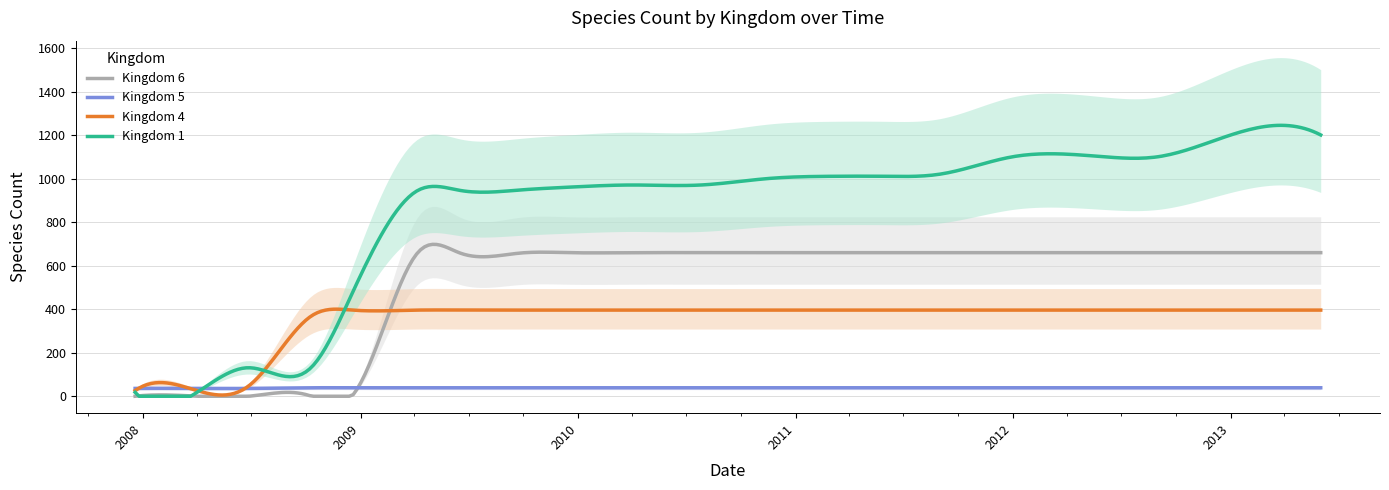

True or false: 5 has more than 0 points higher than both neighbors.

False